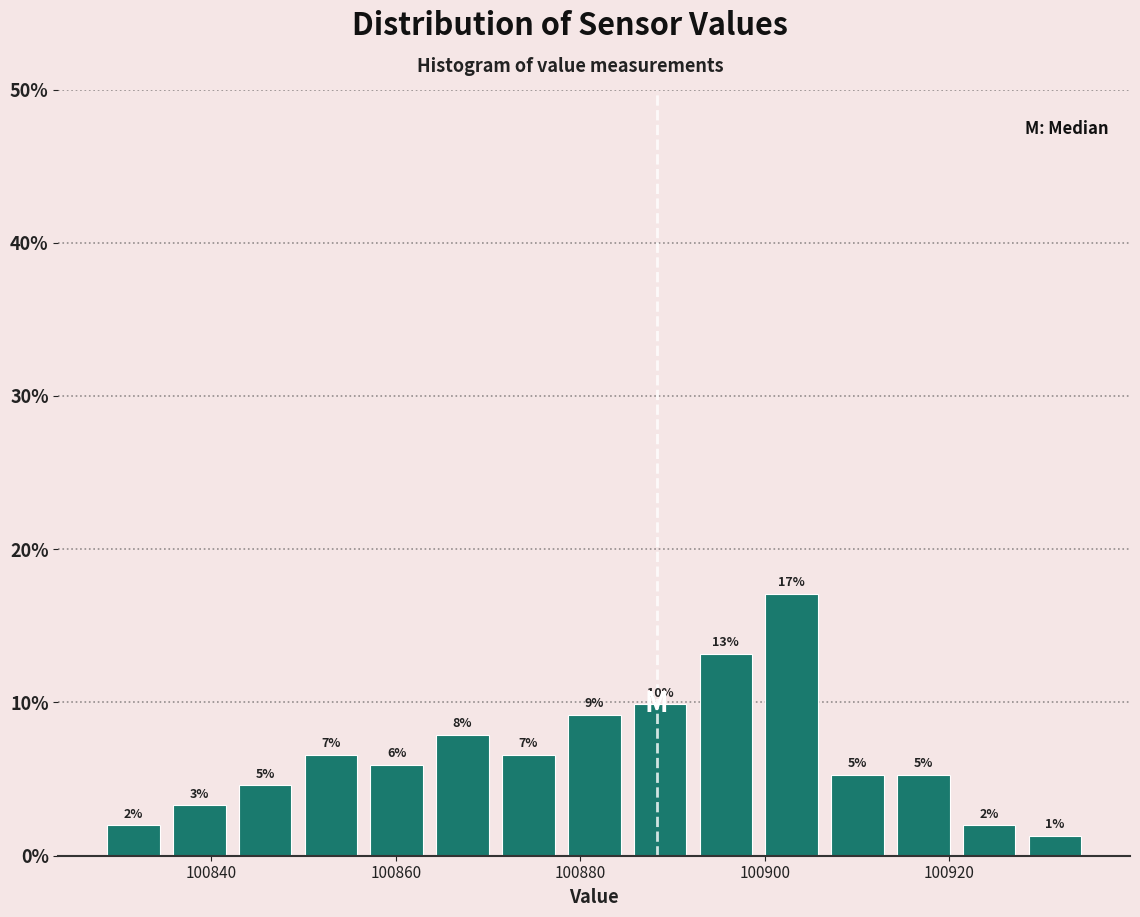

Read against the x-axis, roughly where is the centre of the tallest bar?

100902